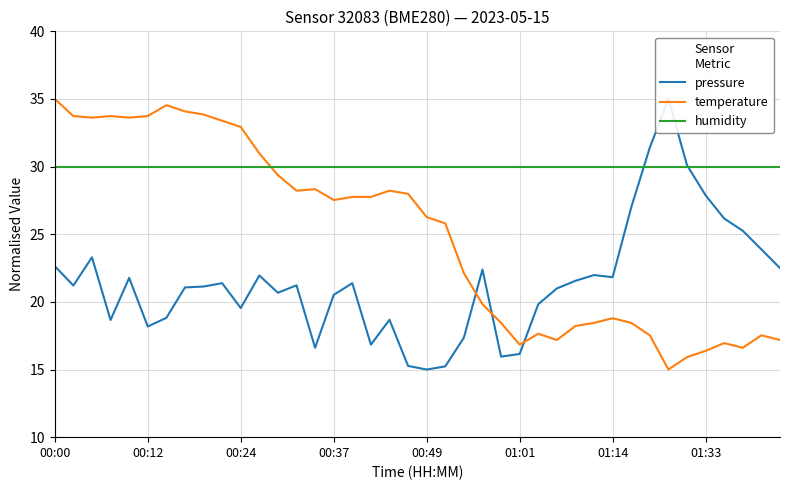

What value does the pressure series have at 39?

22.5